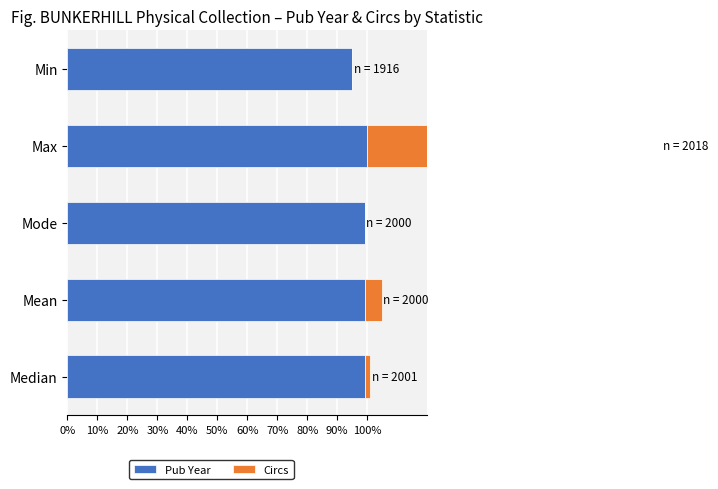

What is the value of the Pub Year bar at the 3rd from the left?

99.1